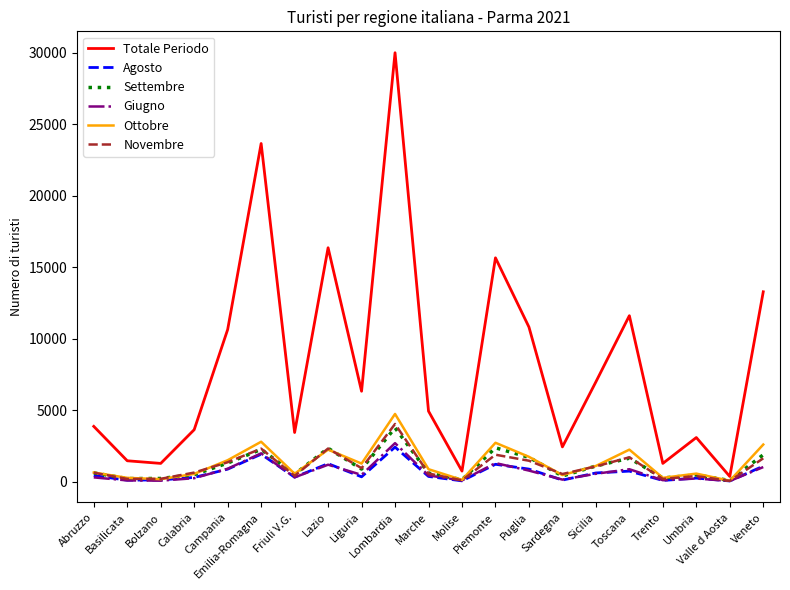

The value of Ottobre at Emilia-Romagna is 2782. True or false?

True